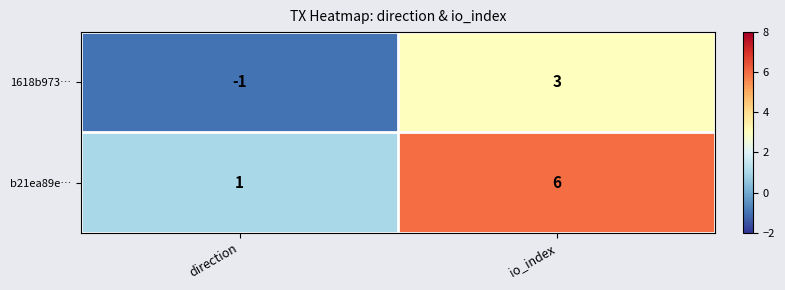

Rank the series at io_index from lowest to highest value.

1618b973…, b21ea89e…